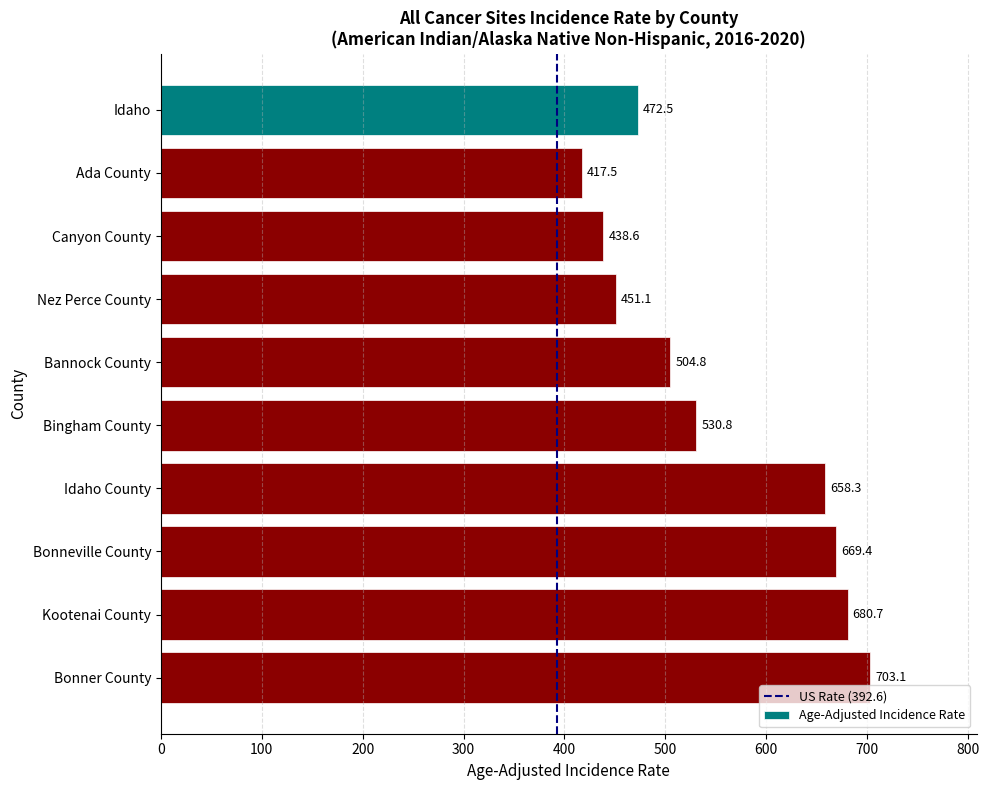

Which category has the lowest value across all series?

Ada County